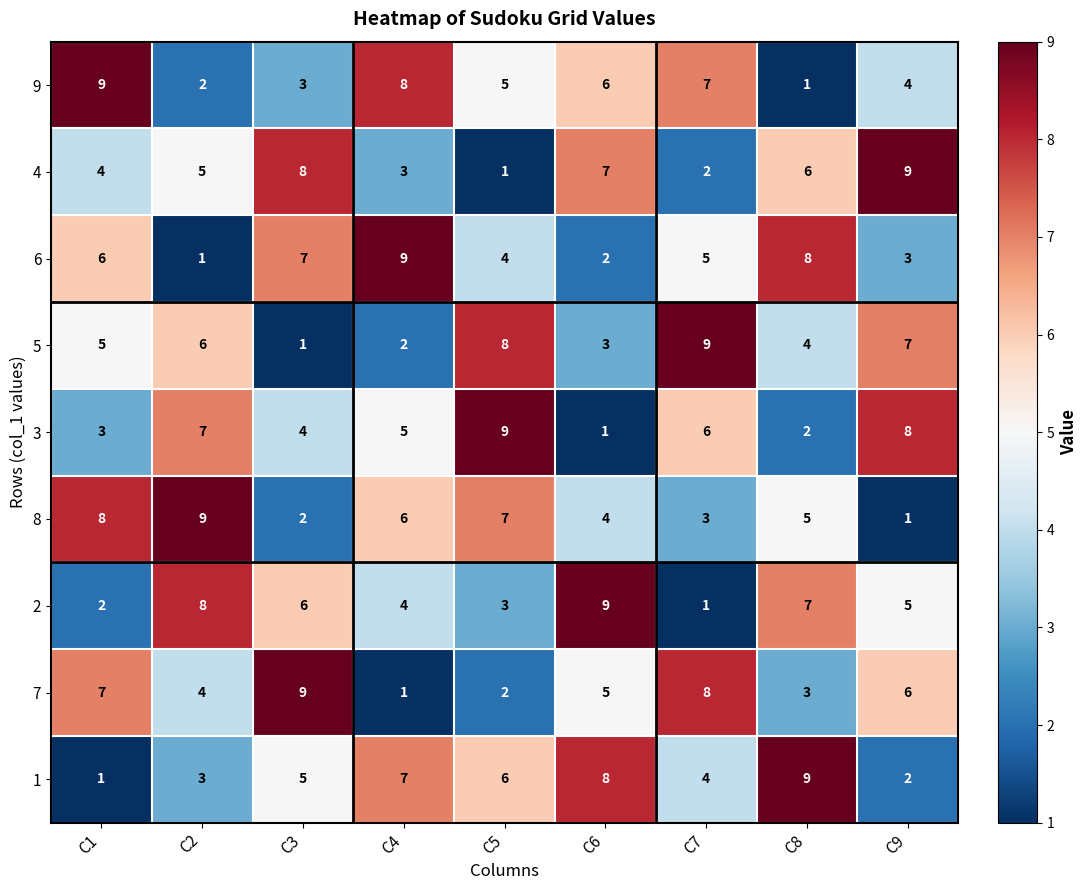

At which label does 1 reach its minimum?

C1